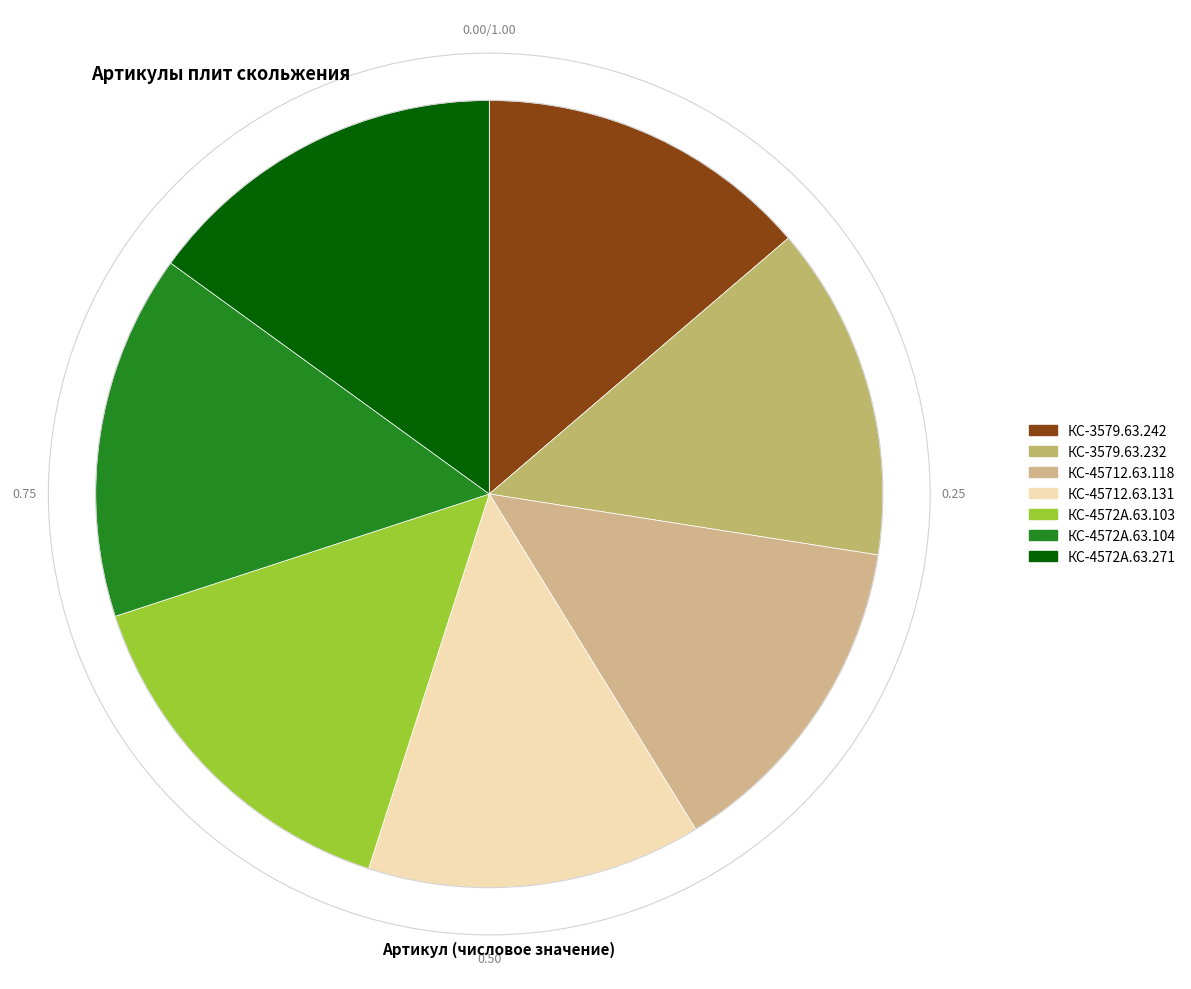

What is the total percentage of КС-4572А.63.103 and КС-45712.63.131?

28.8%